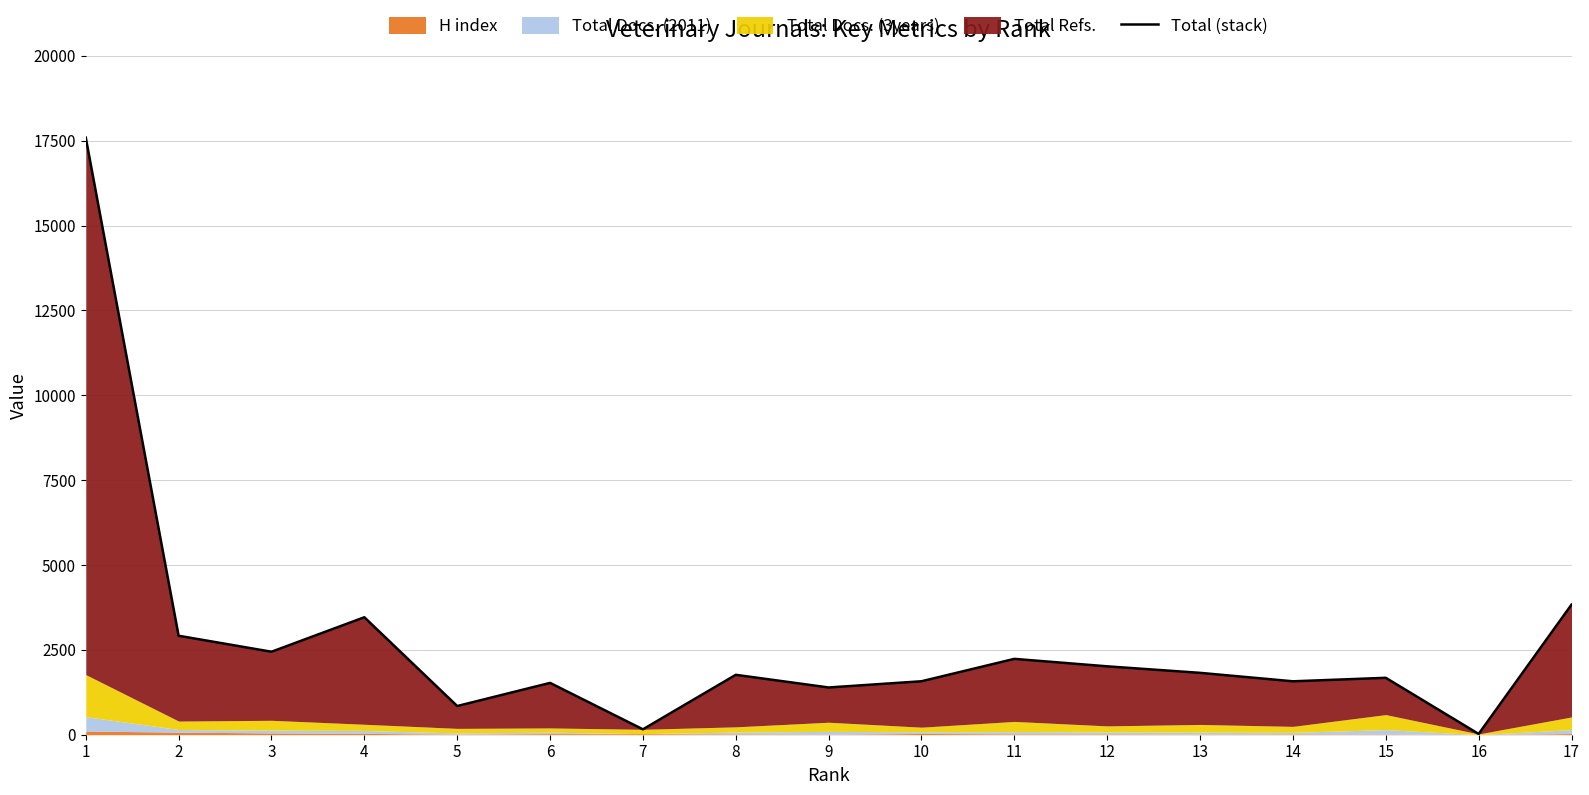

Read the value at 9.

1392